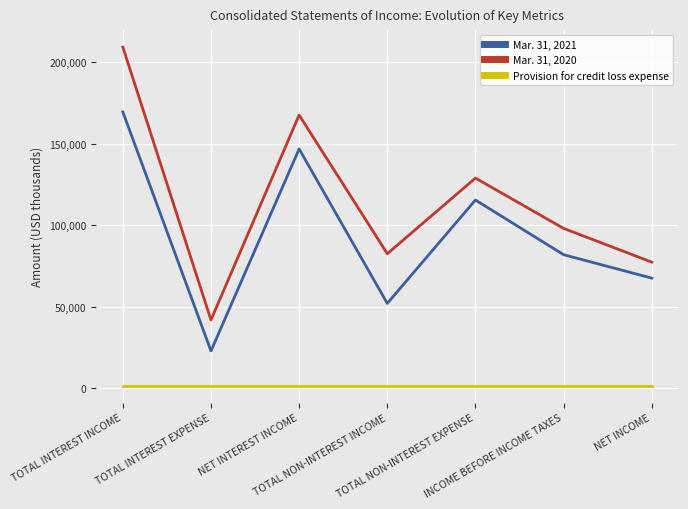

What is the maximum value for Mar. 31, 2020?

209231